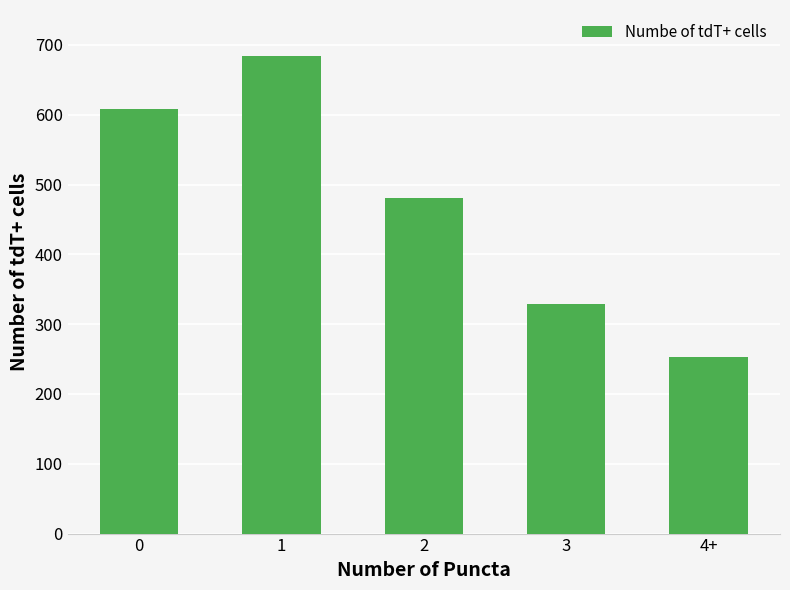

What is the greatest value displayed?

684